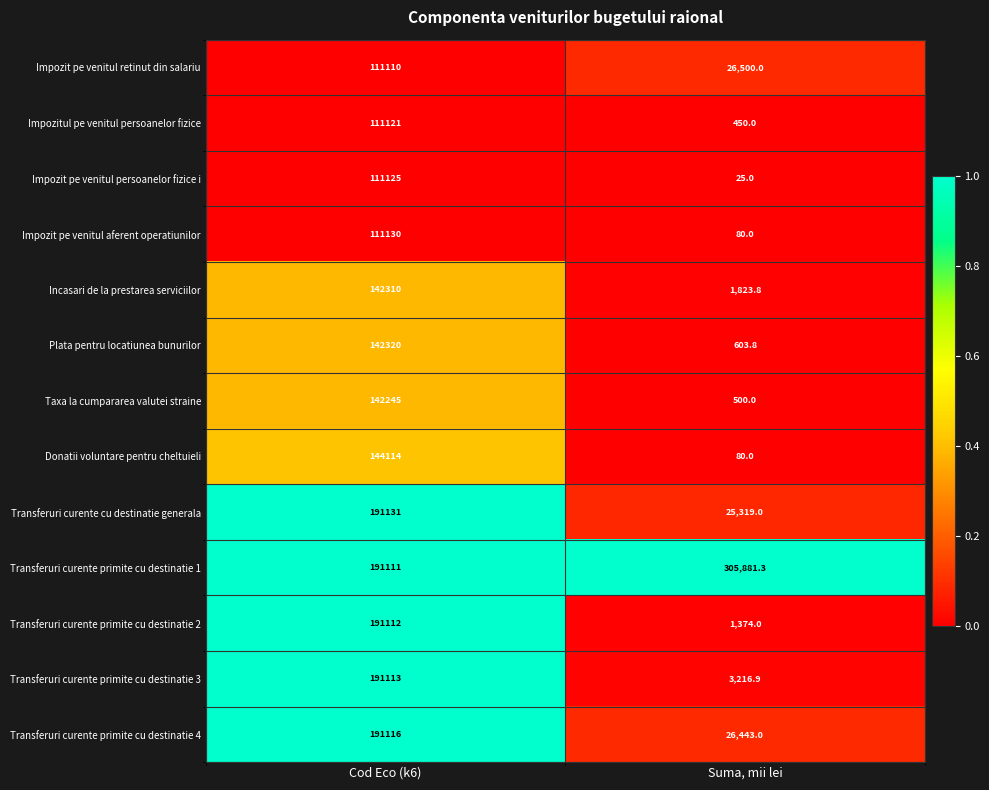

Is it true that Impozit pe venitul aferent operatiunilor equals 46.6 at Suma, mii lei?

False